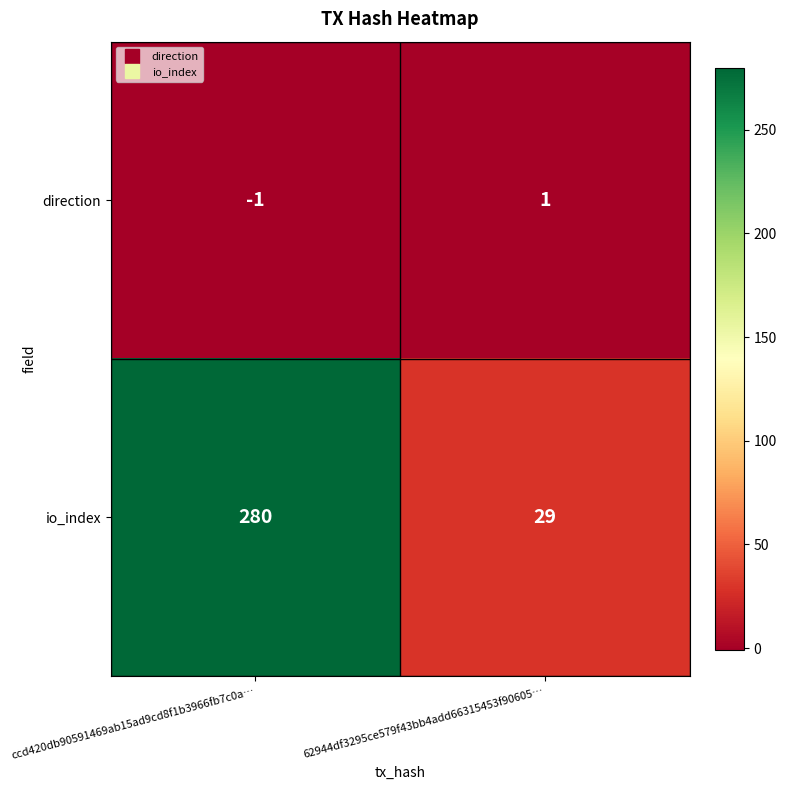

How many data points does each series have?

2